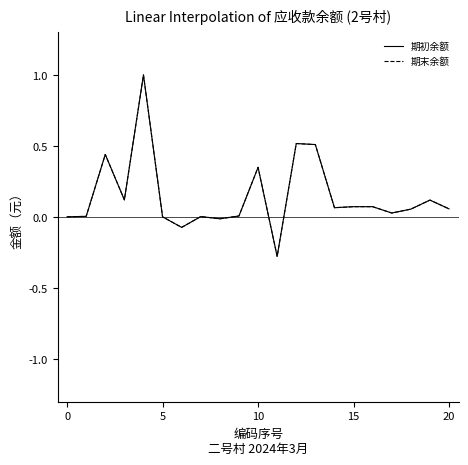

Does the chart display data point markers on the line(s)?

No